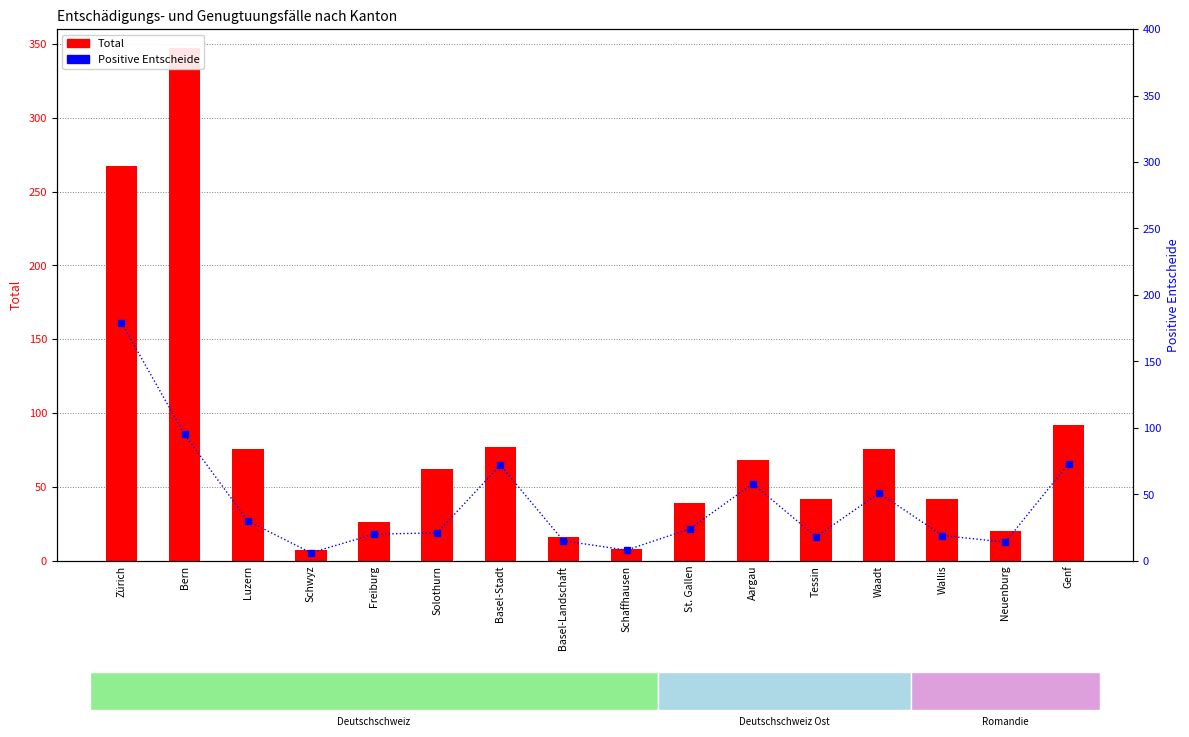

What is the approximate value of Positive Entscheide at Aargau?

58